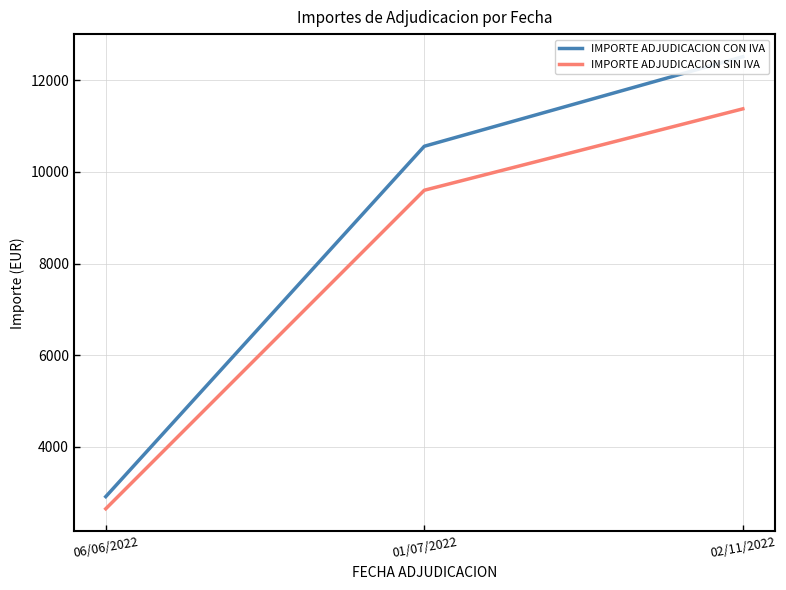

Count the number of categories in the chart.

3